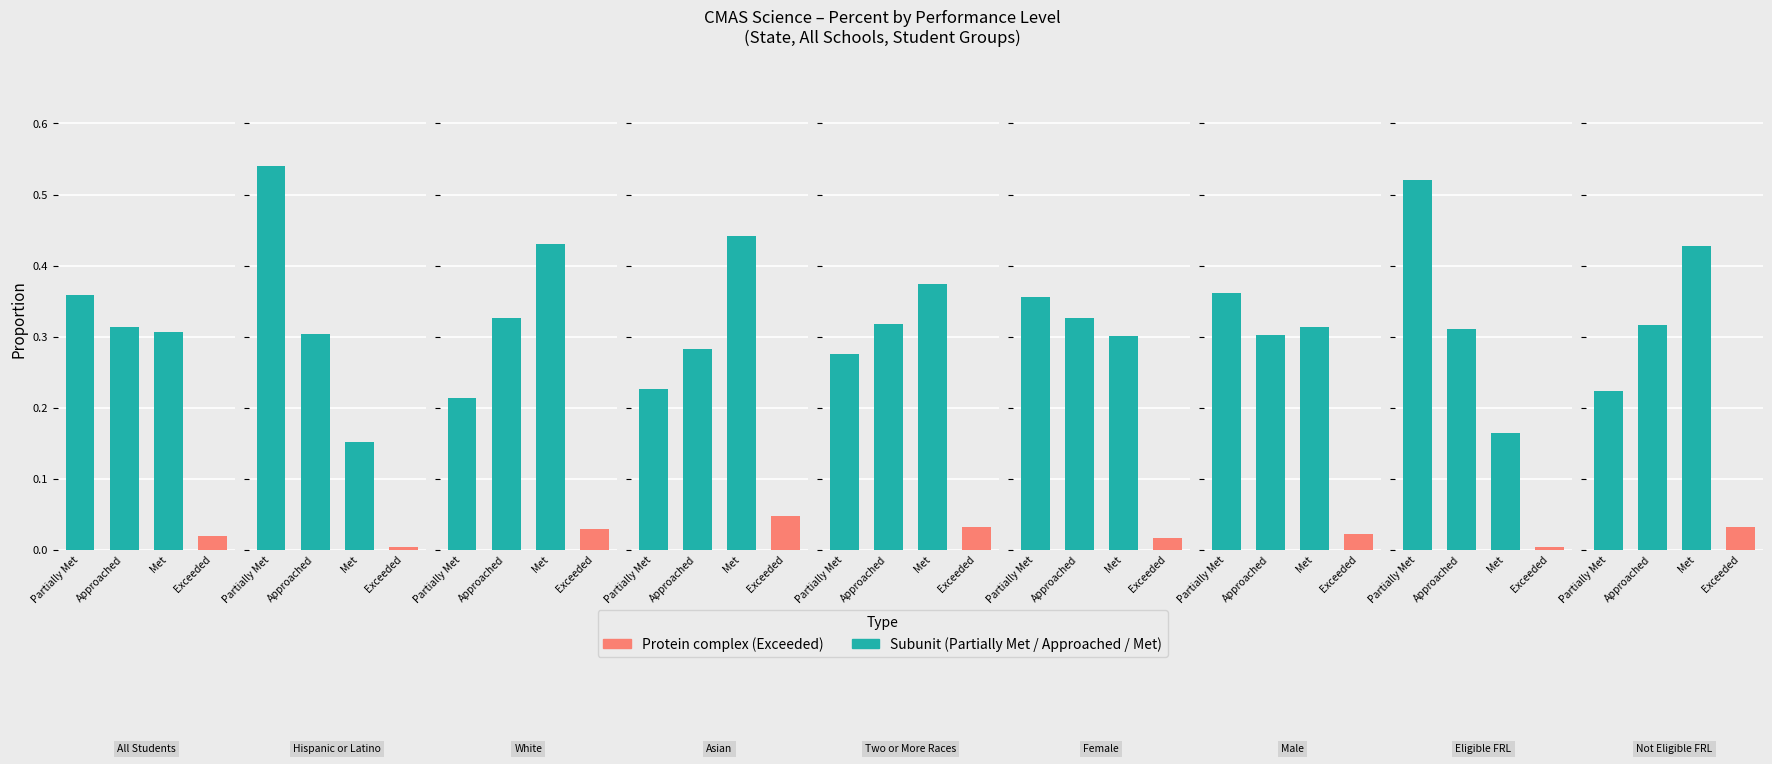

Is the value of Partially Met at 7 greater than the value of Met at 0?

Yes